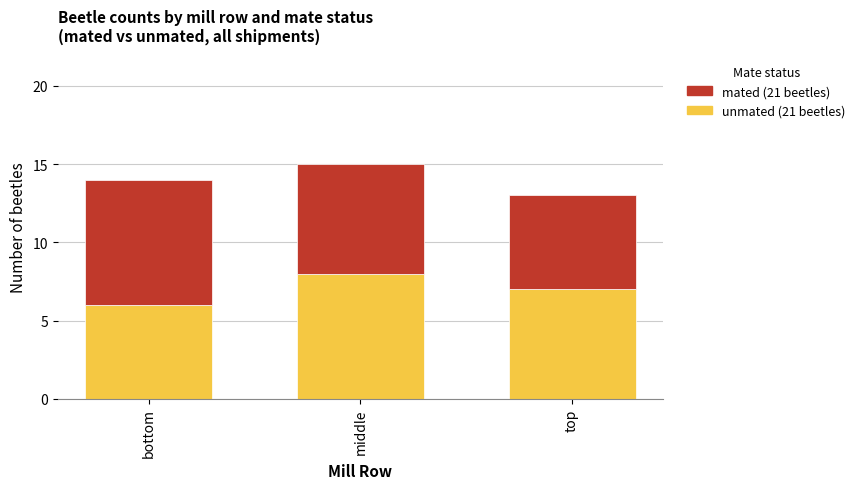

Count the number of data series in this chart.

2